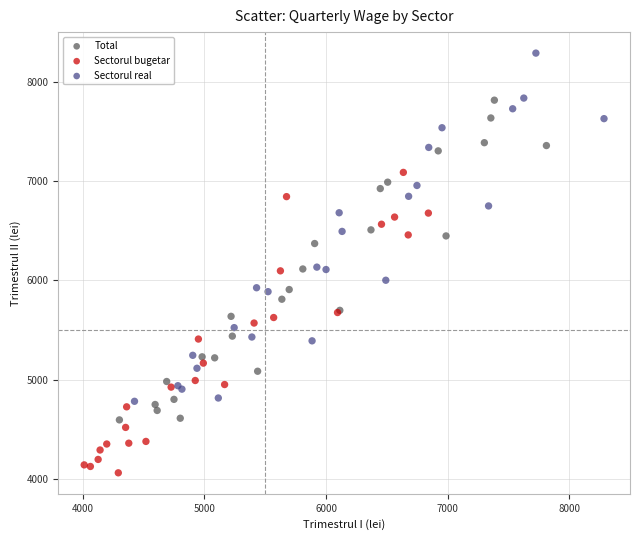

Which series reaches the maximum Y coordinate?

Sectorul real